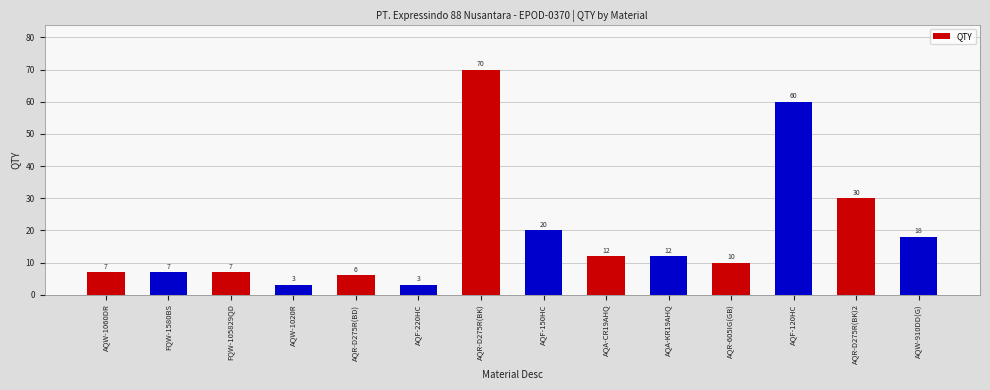

How many bars are there in total?

14